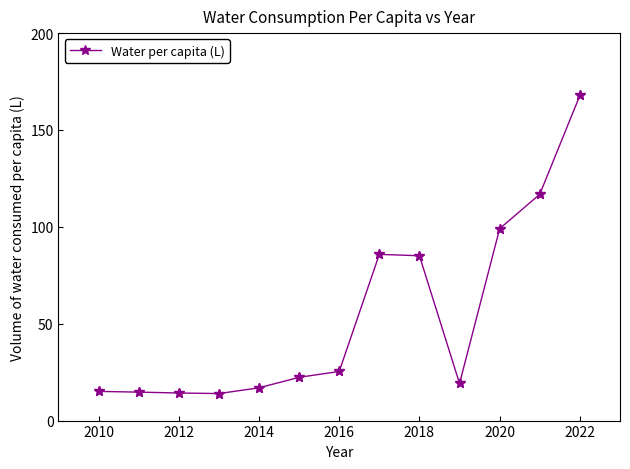

What is the greatest value displayed?

167.8